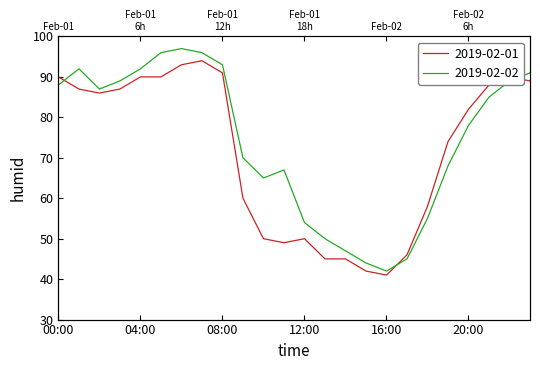

Is the value of 2019-02-01 at 04:00 greater than the value of 2019-02-02 at 01:00?

No